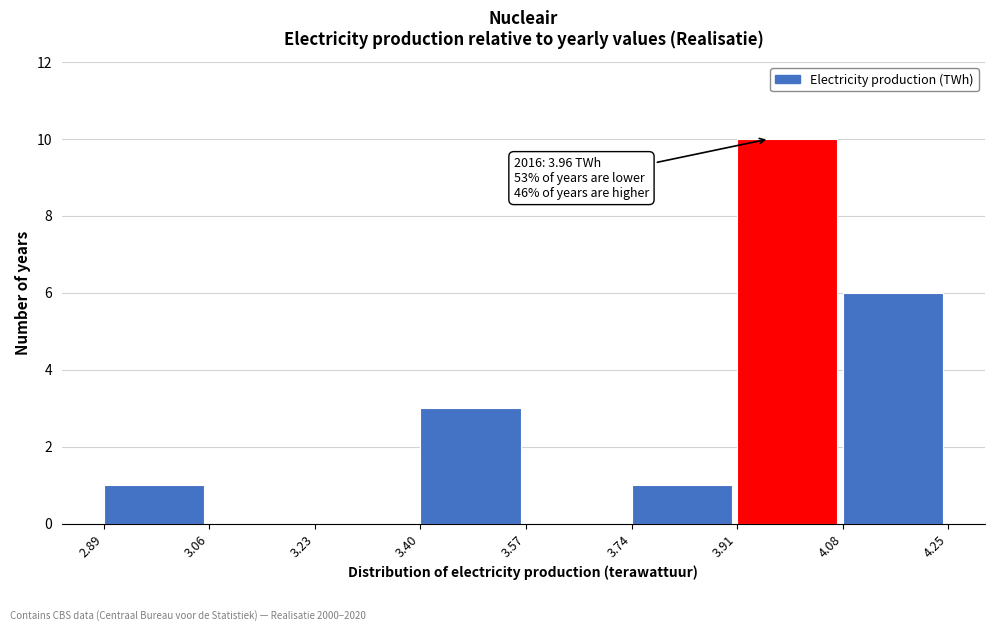

Over which range of the x-axis is the bar tallest?

3.91 to 4.08